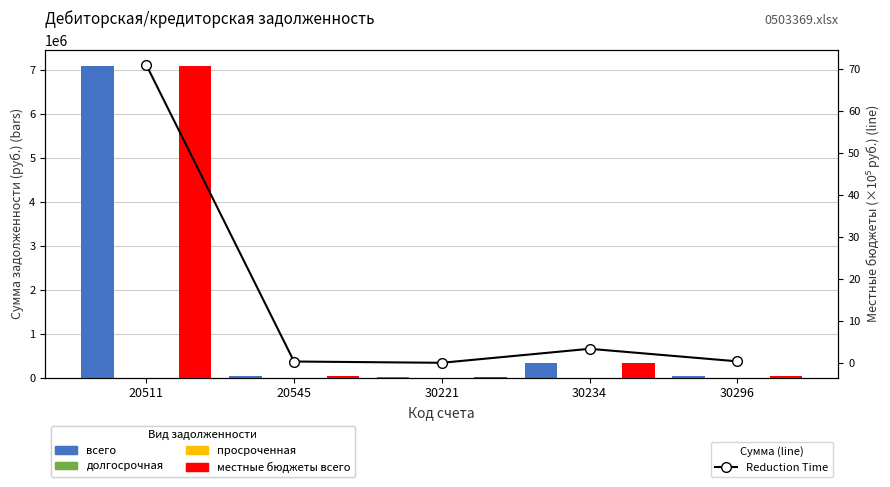

Reading left to right, extract all data points from this chart.

всего: 7103482.6	41921.0	11530.7	344375.6	46284.0
долгосрочная: 0.0	0.0	0.0	0.0	0.0
просроченная: 0.0	0.0	0.0	0.0	0.0
местные бюджеты всего: 7103482.6	41921.0	11530.7	344375.6	46284.0
Reduction Time: 71.0	0.4	0.1	3.4	0.5